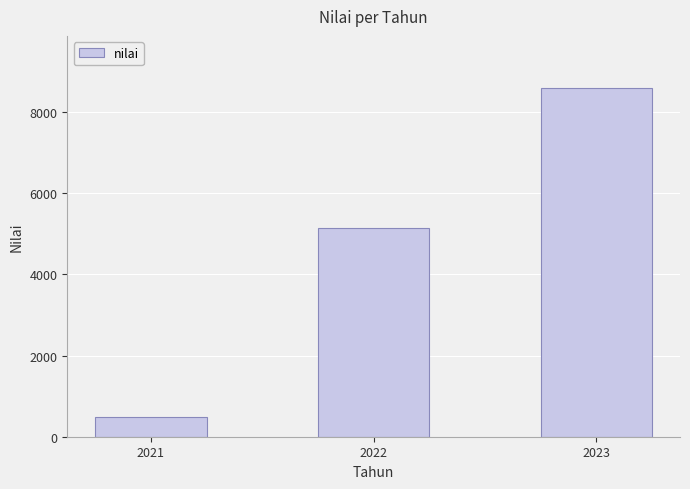

Reading left to right, list all the values displayed in this chart.

2021=495	2022=5145	2023=8589